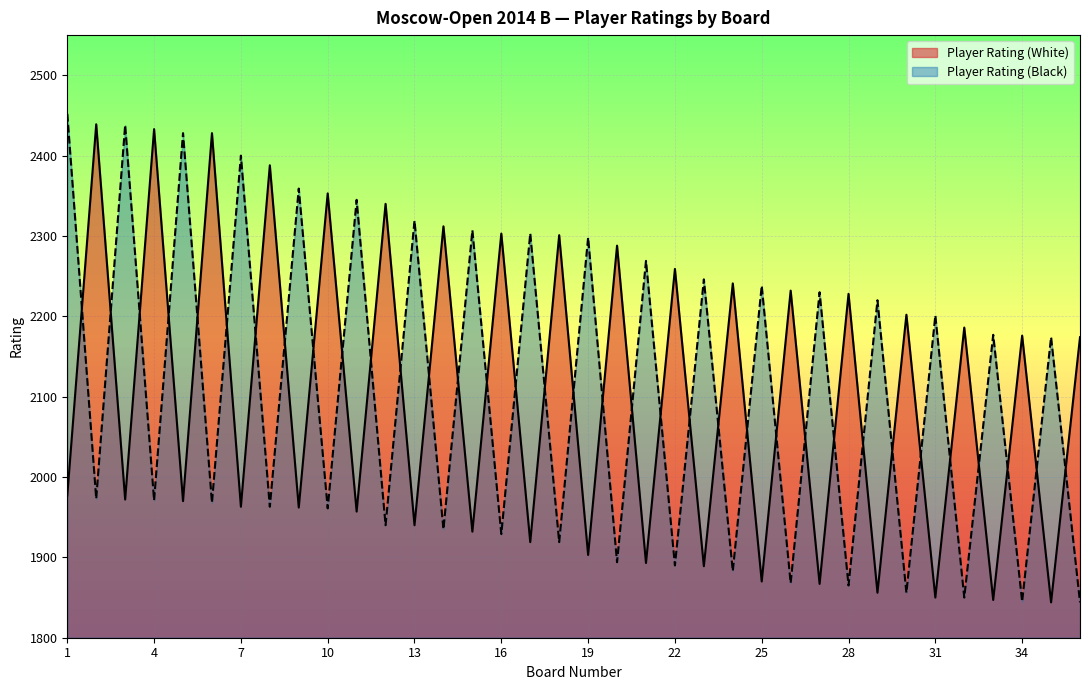

Is it true that Player Rating (White) equals 2301 at 18?

True